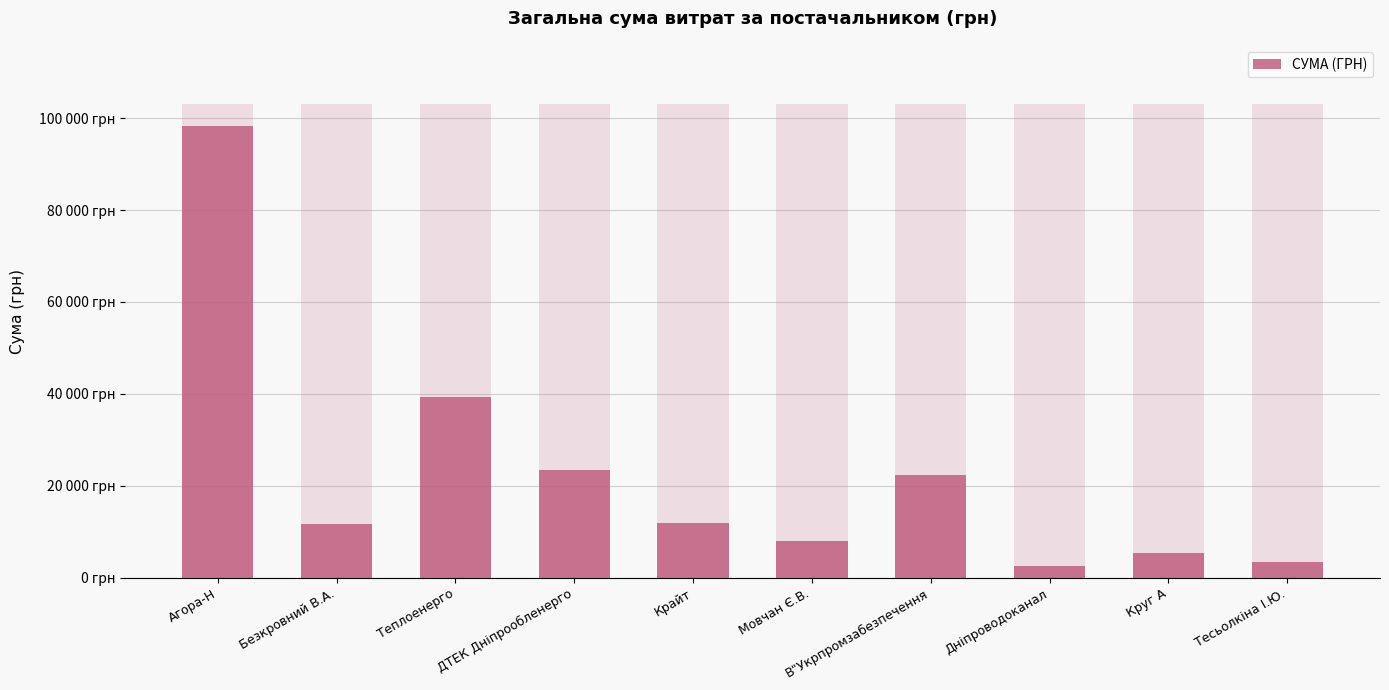

Rank the categories by value from lowest to highest.

Дніпроводоканал, Тесьолкіна І.Ю., Круг А, Мовчан Є.В., Безкровний В.А., Крайт, В"Укрпромзабезпечення, ДТЕК Дніпрообленерго, Теплоенерго, Агора-Н